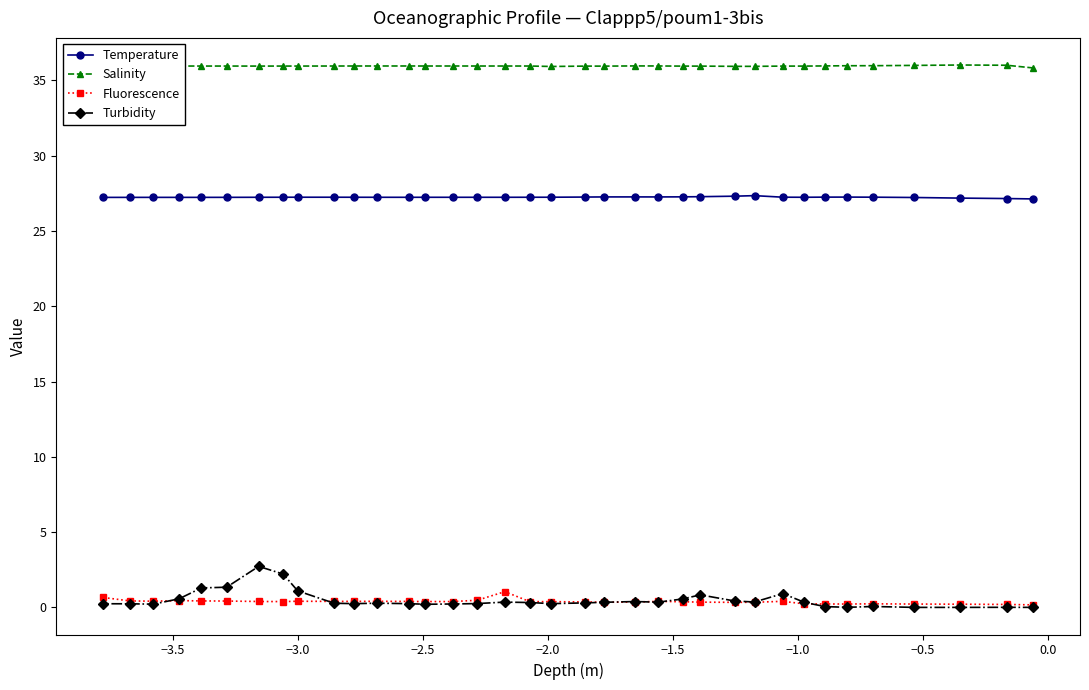

True or false: Turbidity and Temperature cross at least once.

False